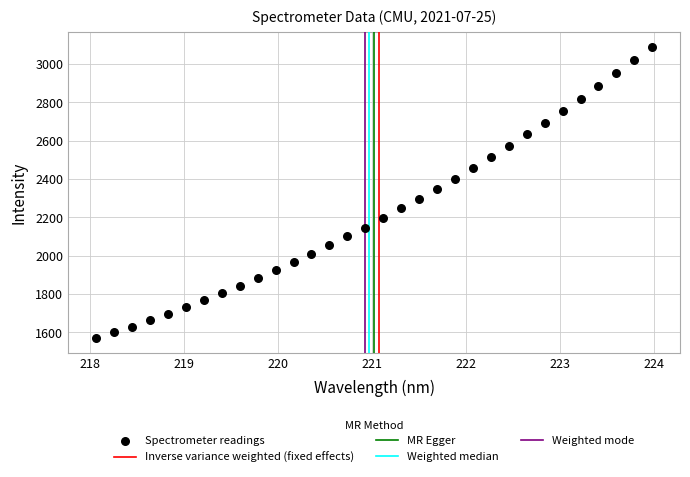

What is the range of X values (max minus min)?

5.9